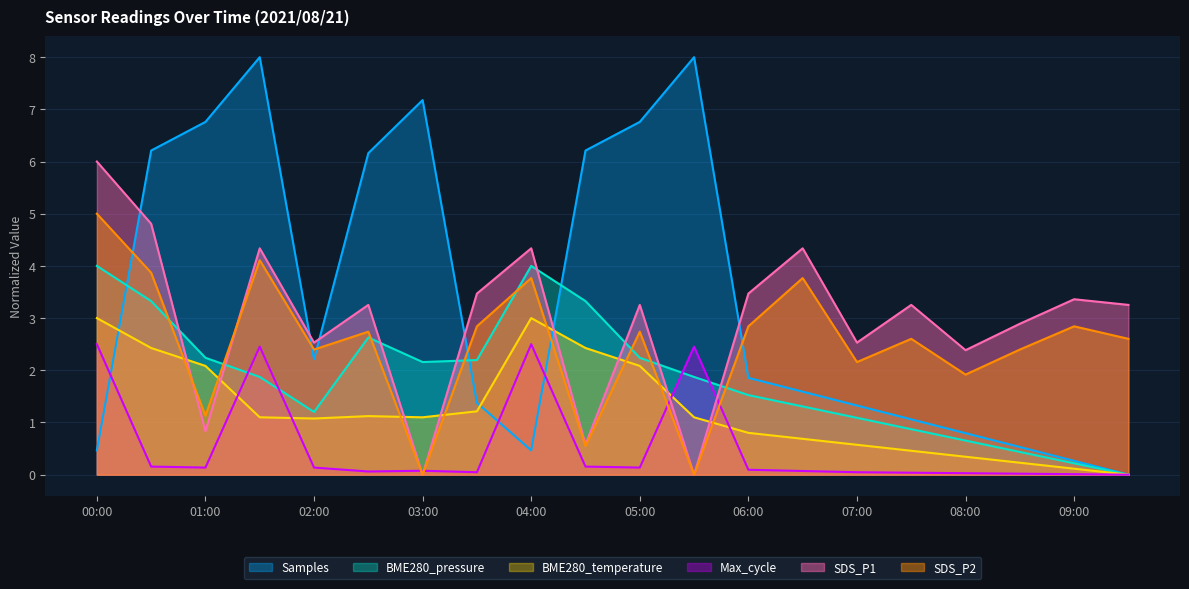

True or false: Samples_norm has a value of 10.5 at 03:00.

False